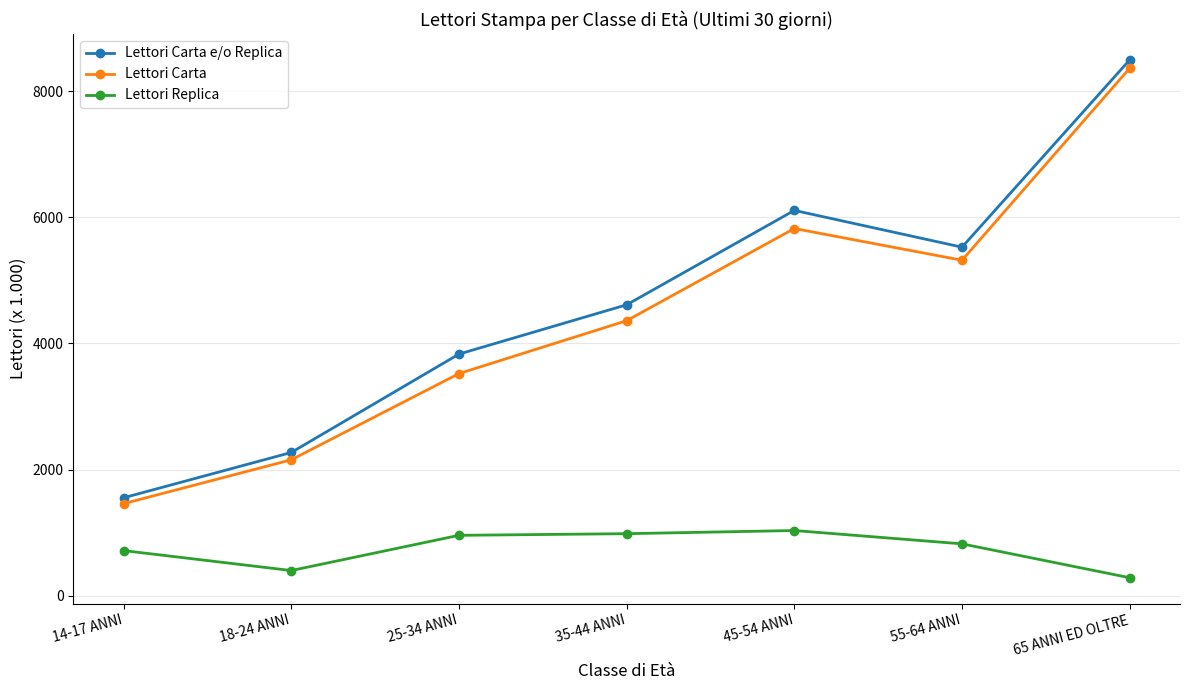

What is the average value of the Lettori Carta series?

4429